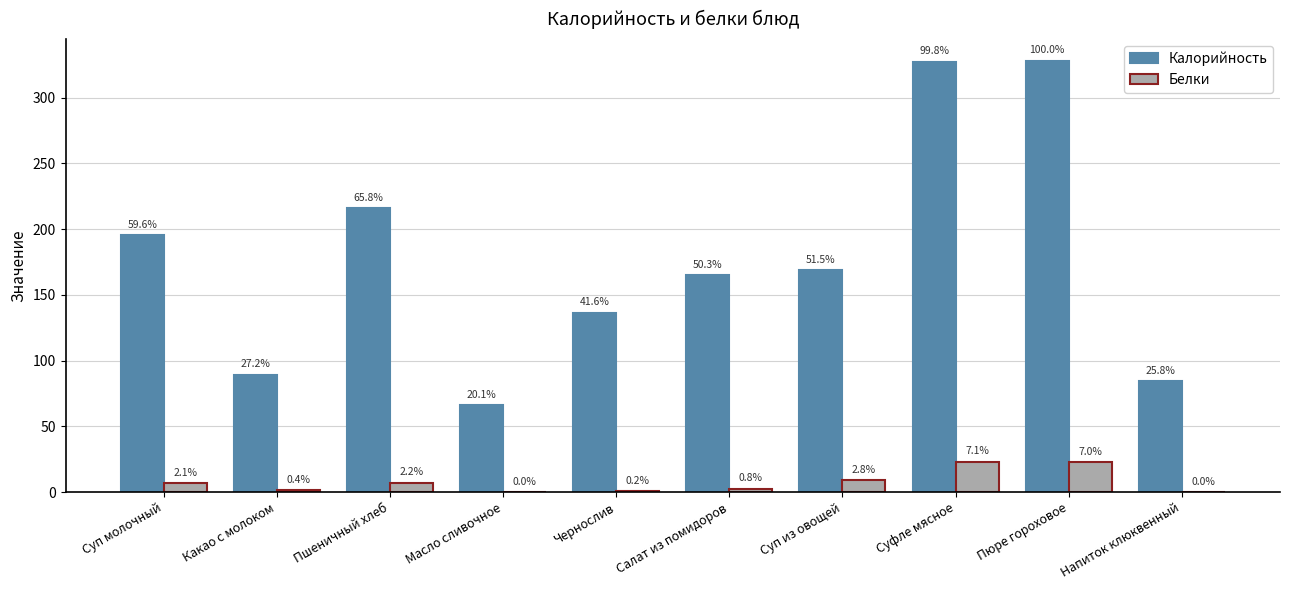

Which series has the largest range (max minus min)?

Калорийность